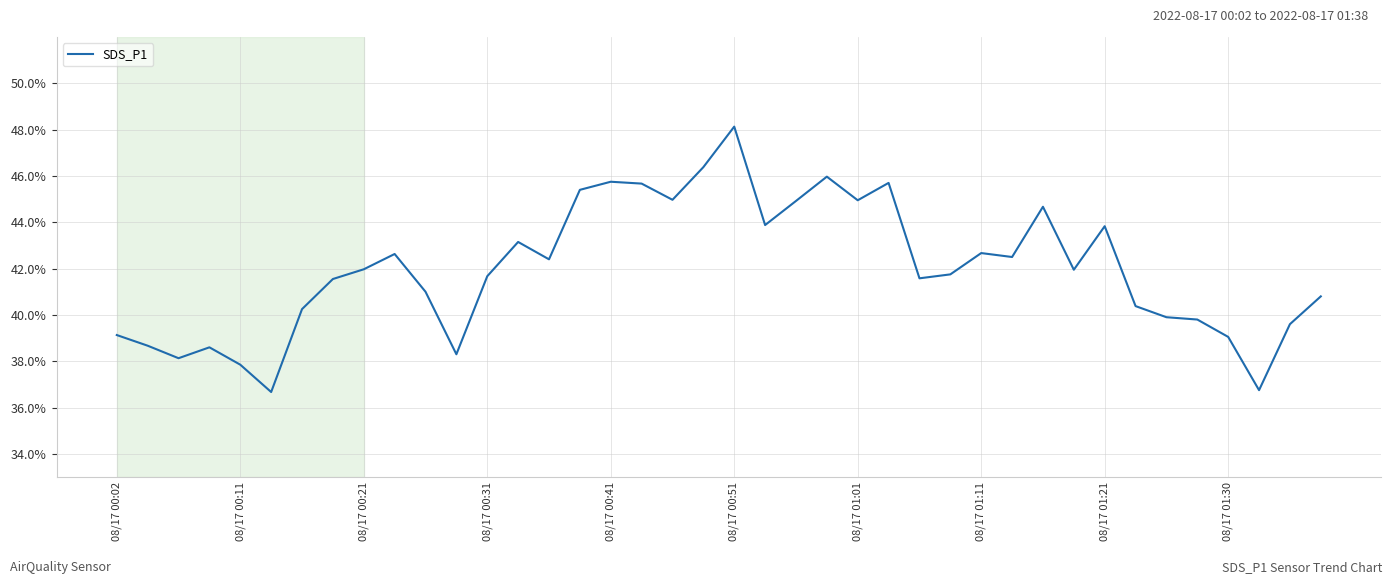

What is the difference between the maximum and minimum values?

11.5